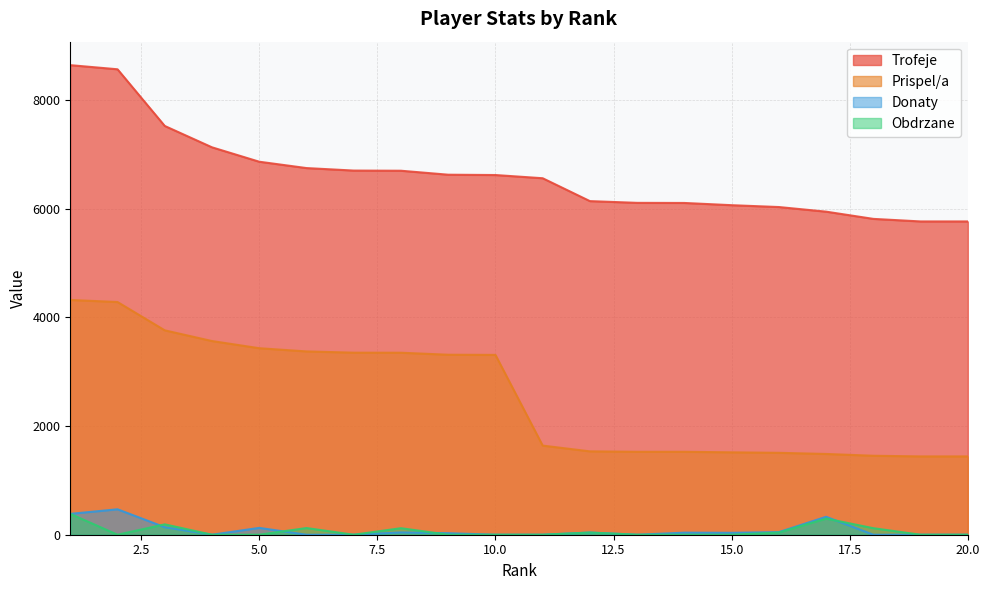

Which category has the highest value in the Obdrzane series?

1